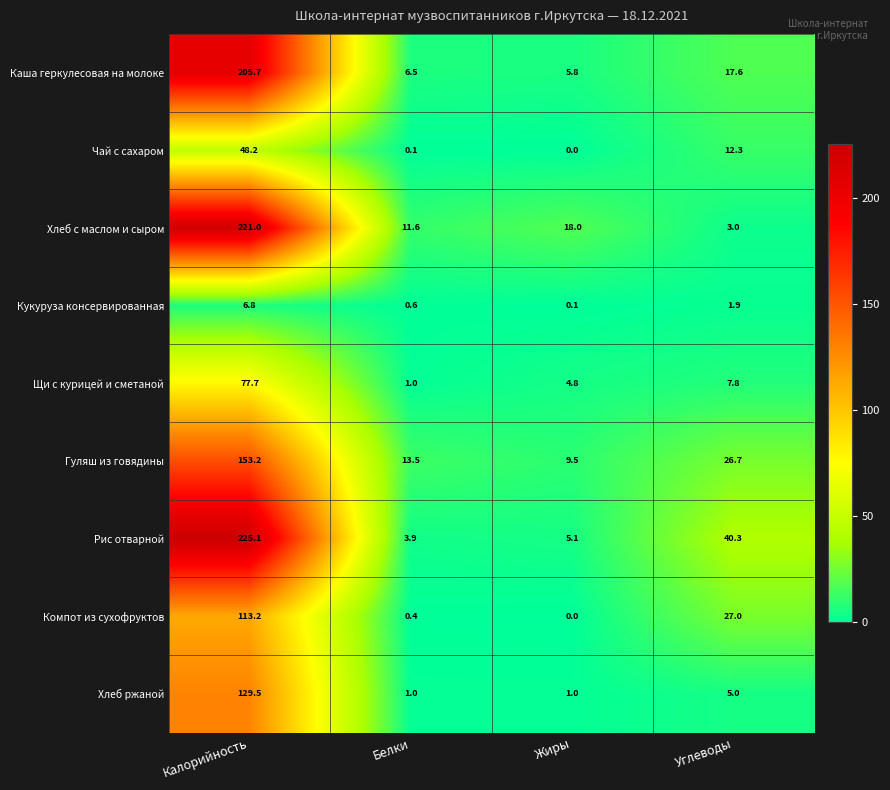

Which category has the highest value across all series?

Калорийность